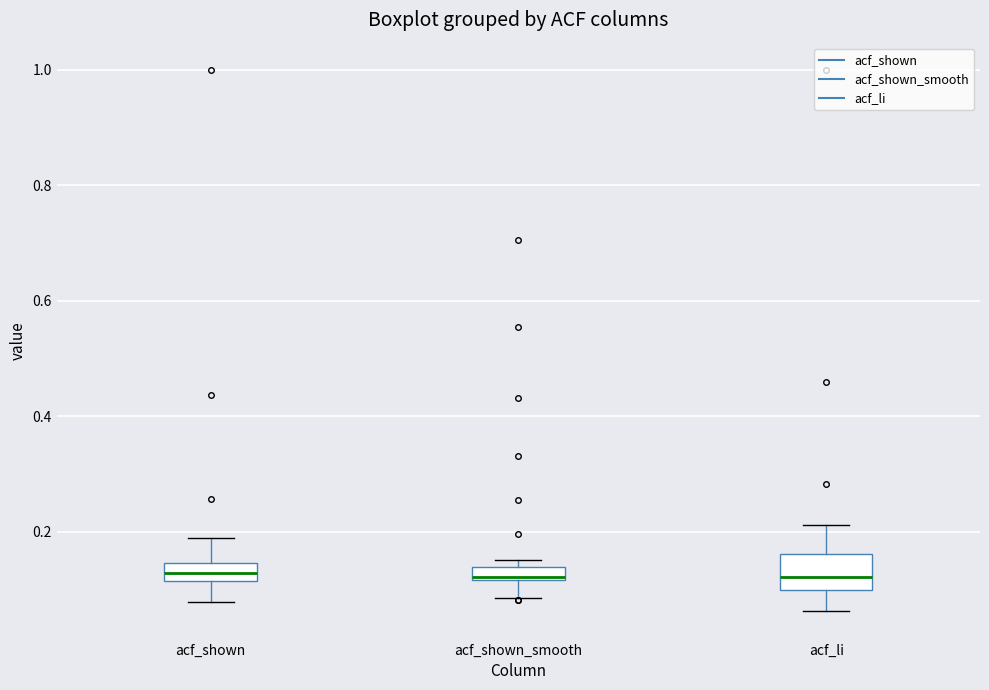

Which box is the tallest, from its lower edge to its upper edge?

acf_li